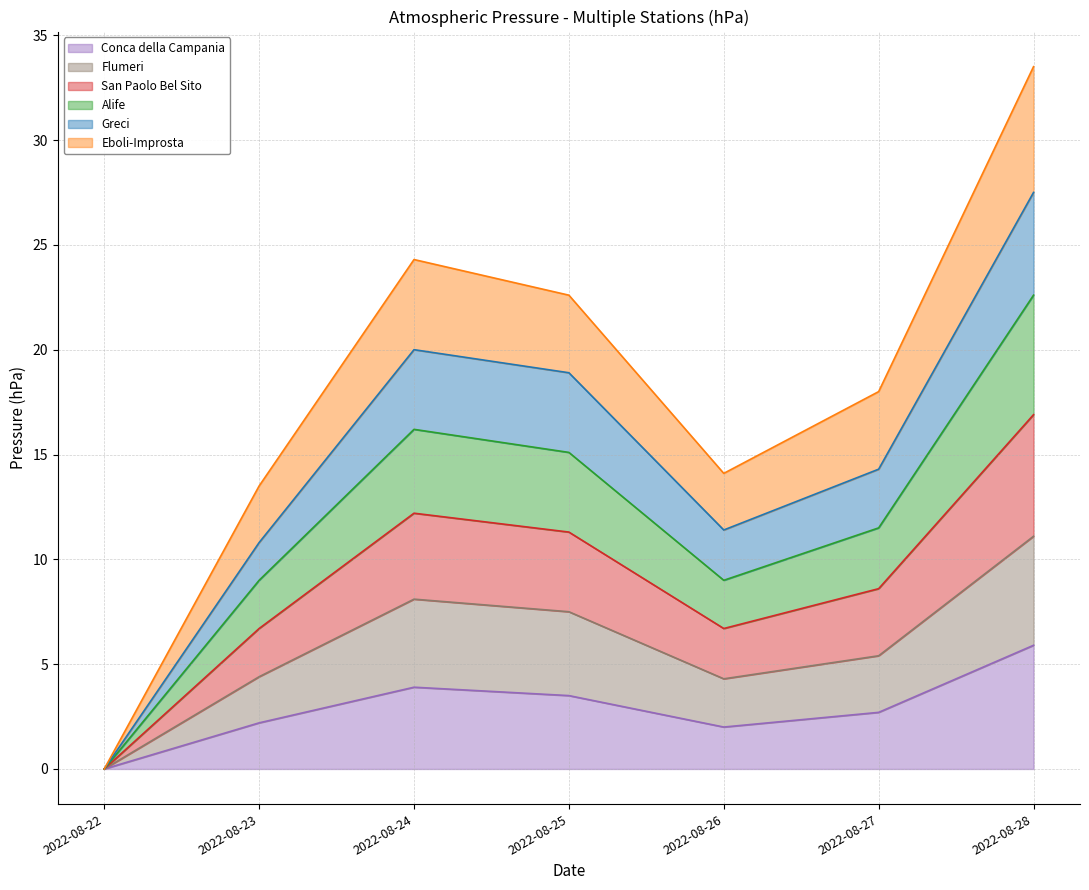

How many interior local peaks does the Alife series have?

1